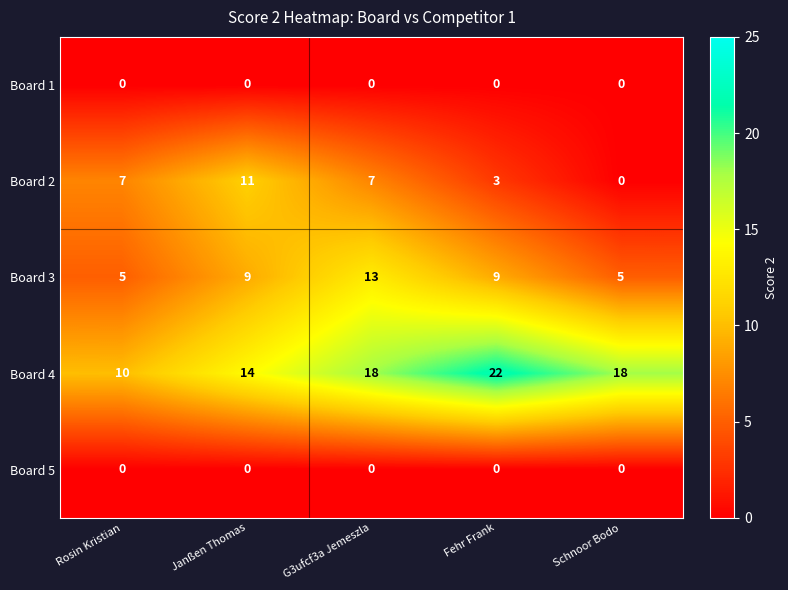

Is it true that Board 4 equals 18 at Schnoor Bodo?

True